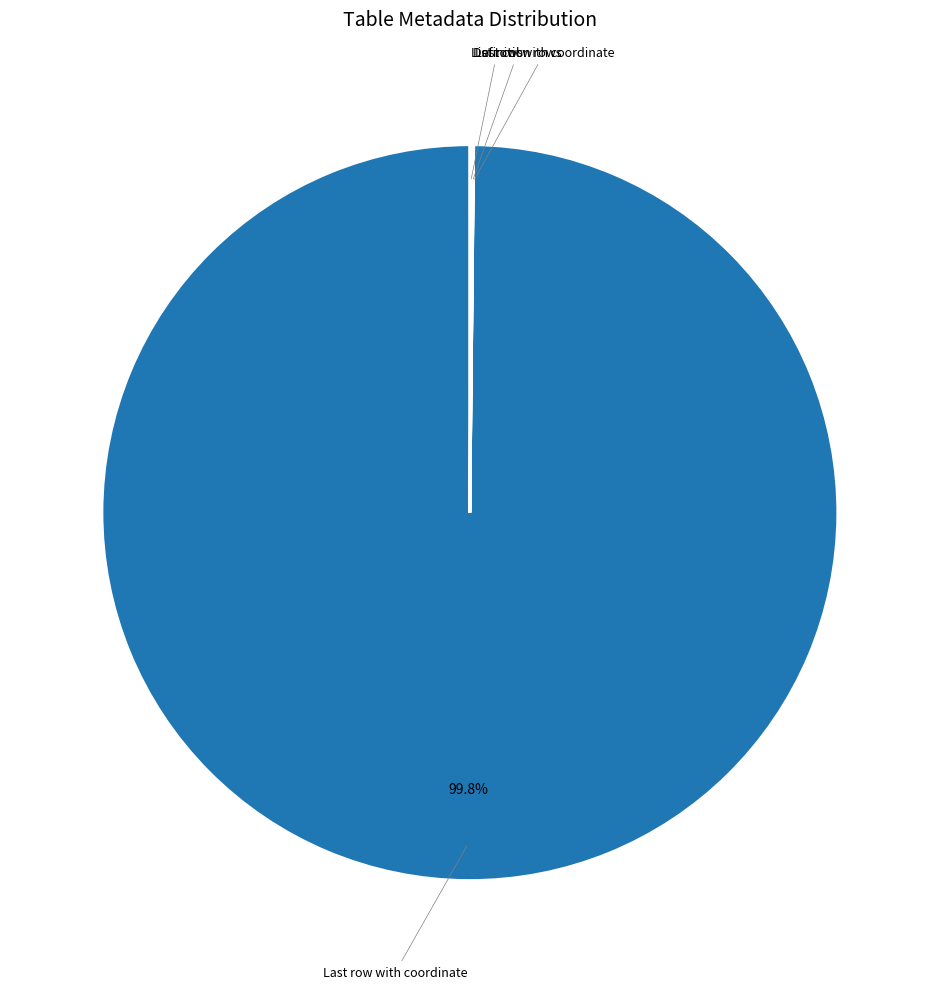

Is there any slice that represents more than half of the pie?

Yes